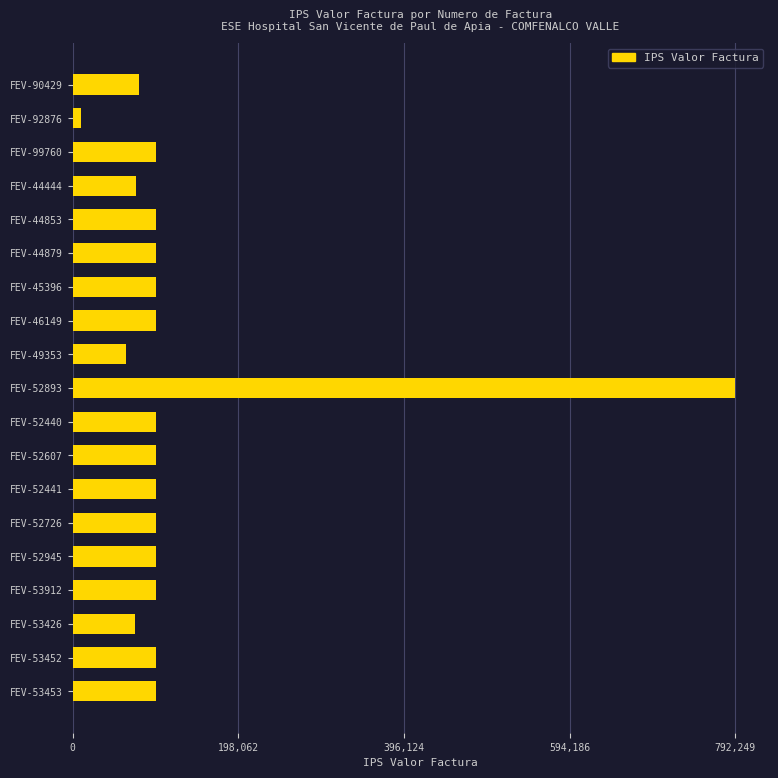

What value does the data have at FEV-46149, to the nearest 50?

99400